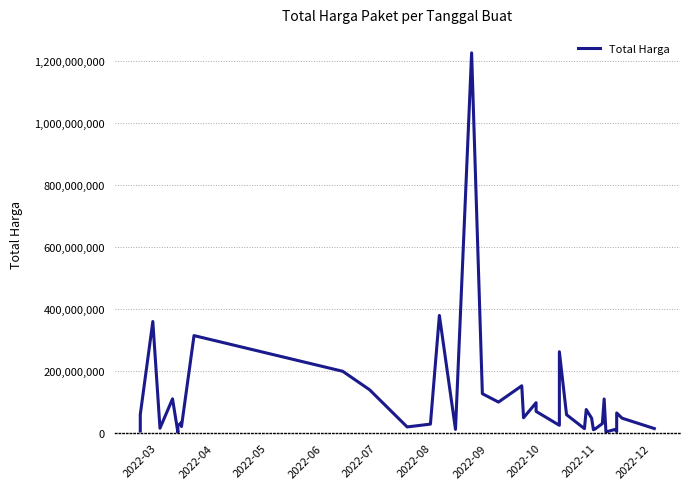

How many distinct data groups are displayed?

1